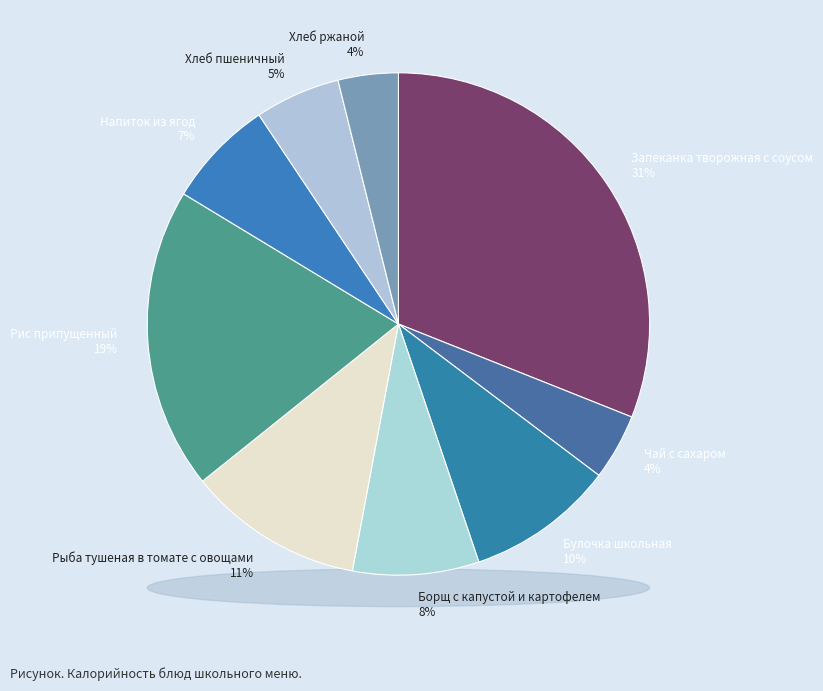

Is there any slice that represents more than half of the pie?

No